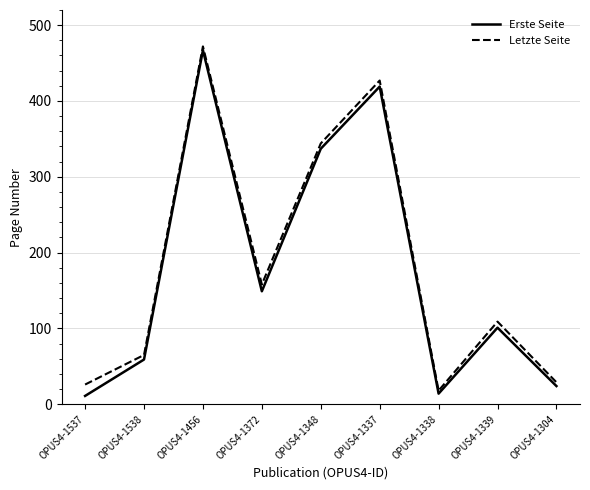

Is the value of Letzte Seite at OPUS4-1337 greater than the value of Erste Seite at OPUS4-1537?

Yes